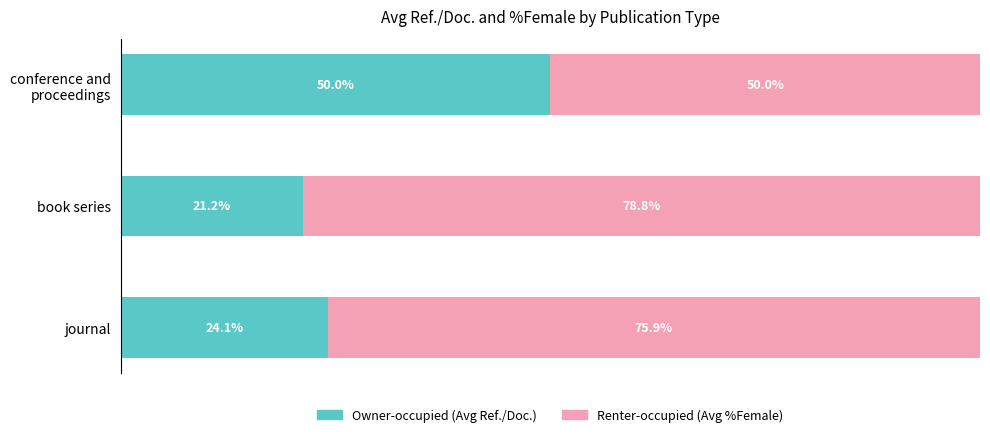

What are all the series names shown in the legend?

Owner-occupied (Avg Ref./Doc.), Renter-occupied (Avg %Female)